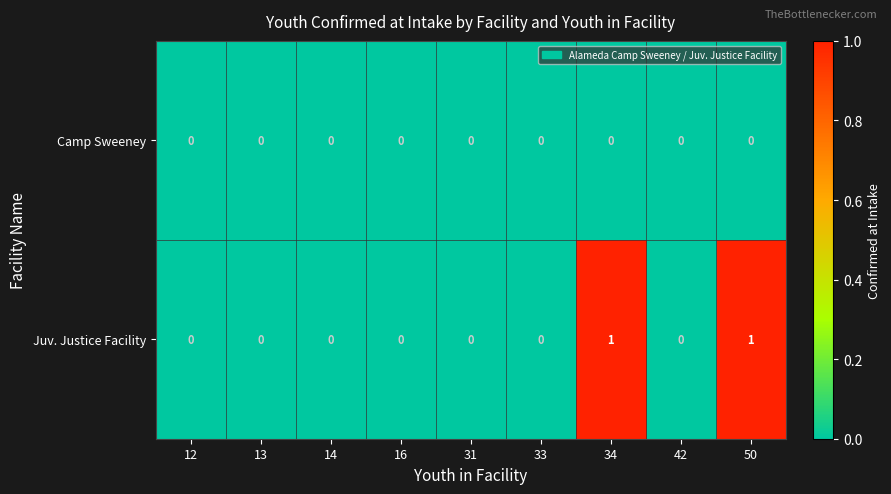

Which series has the widest spread of values?

Juv. Justice Facility